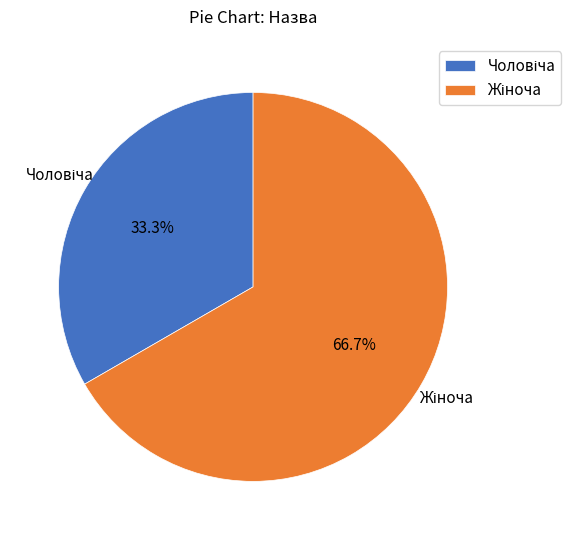

Which slice is the largest?

Жіноча